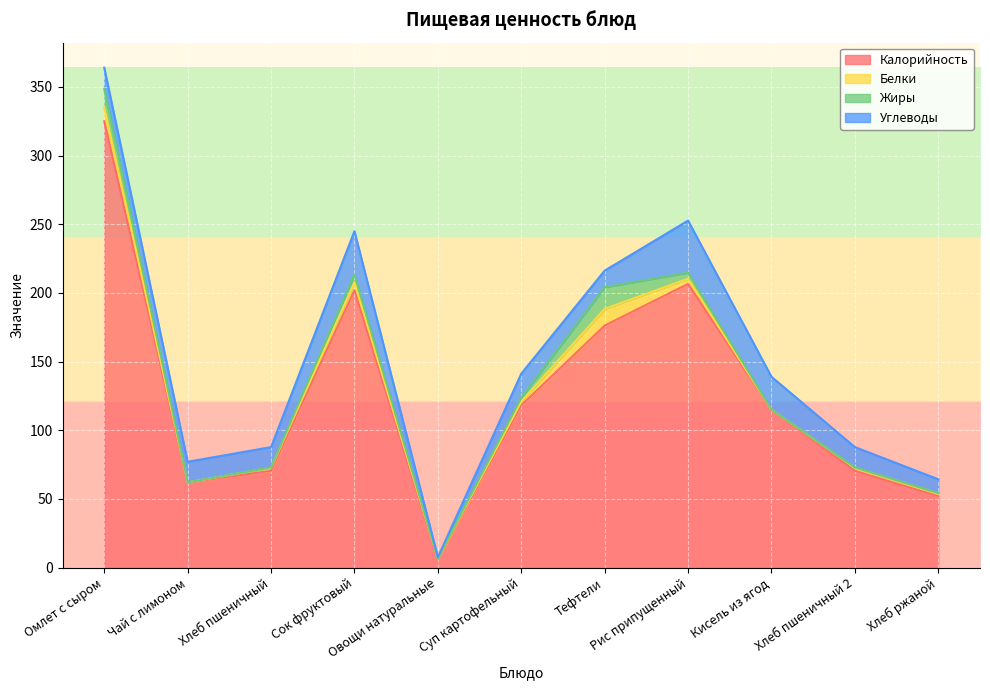

What is the spread (max minus min) of values at Суп картофельный?

115.6